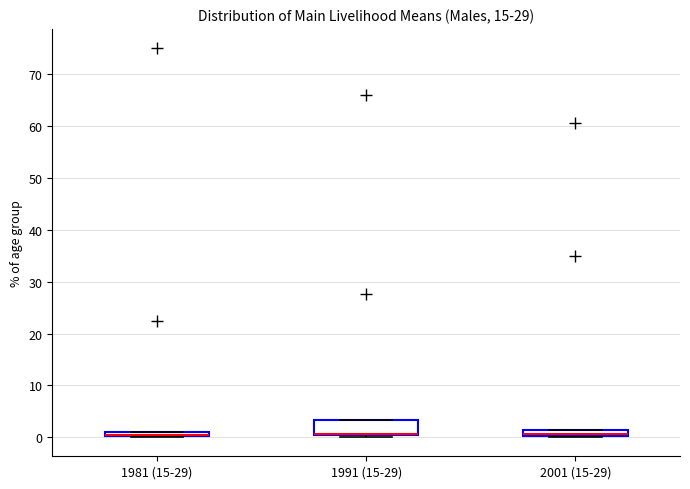

Comparing the boxes themselves (not the whiskers), which one is the tallest?

1991 (15-29)